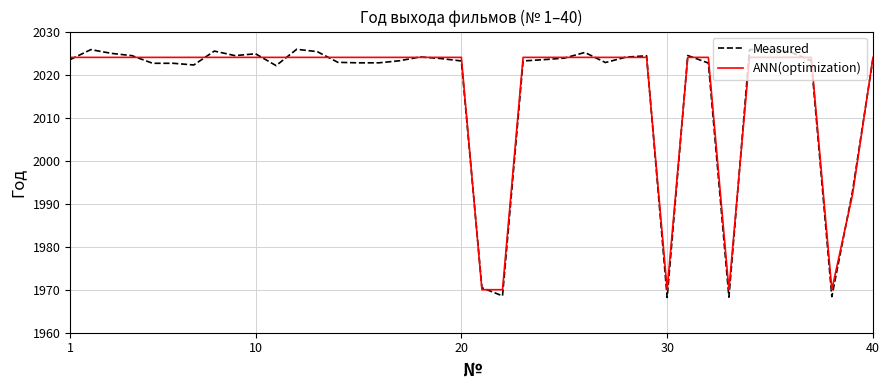

What is the greatest value displayed?

2025.9